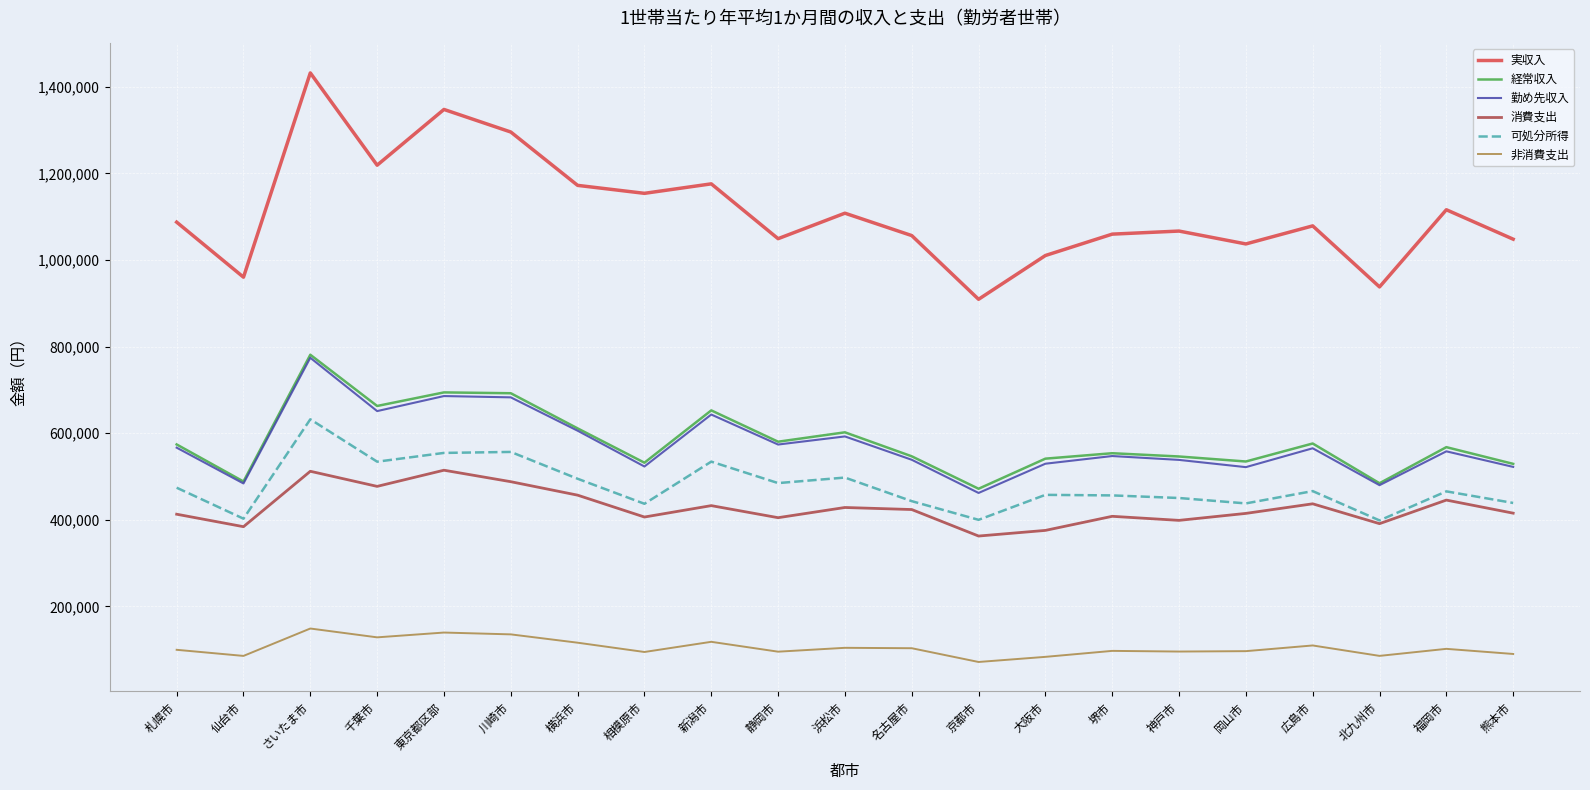

True or false: 消費支出 has a value of 362533 at 京都市.

True